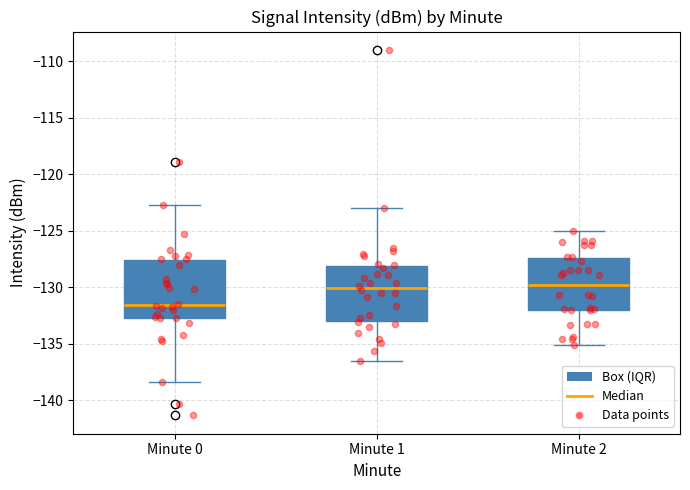

Which box has the lowest median line?

Minute 0